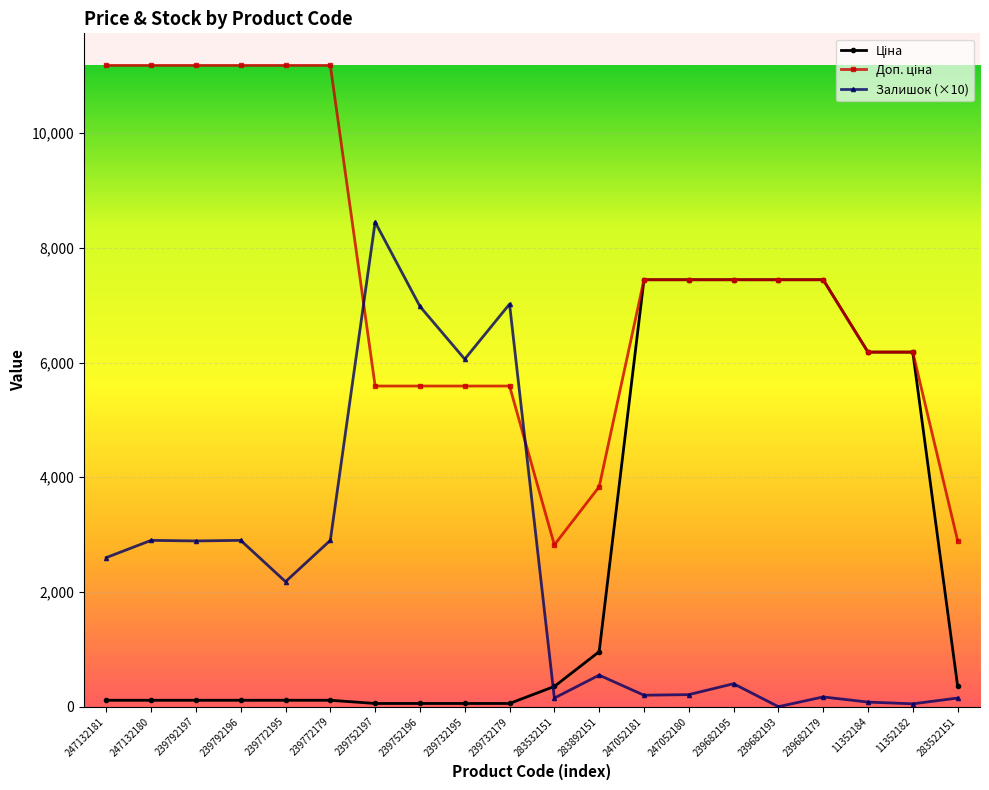

True or false: Залишок (×10) has a value of 170.0 at 239682179.

True